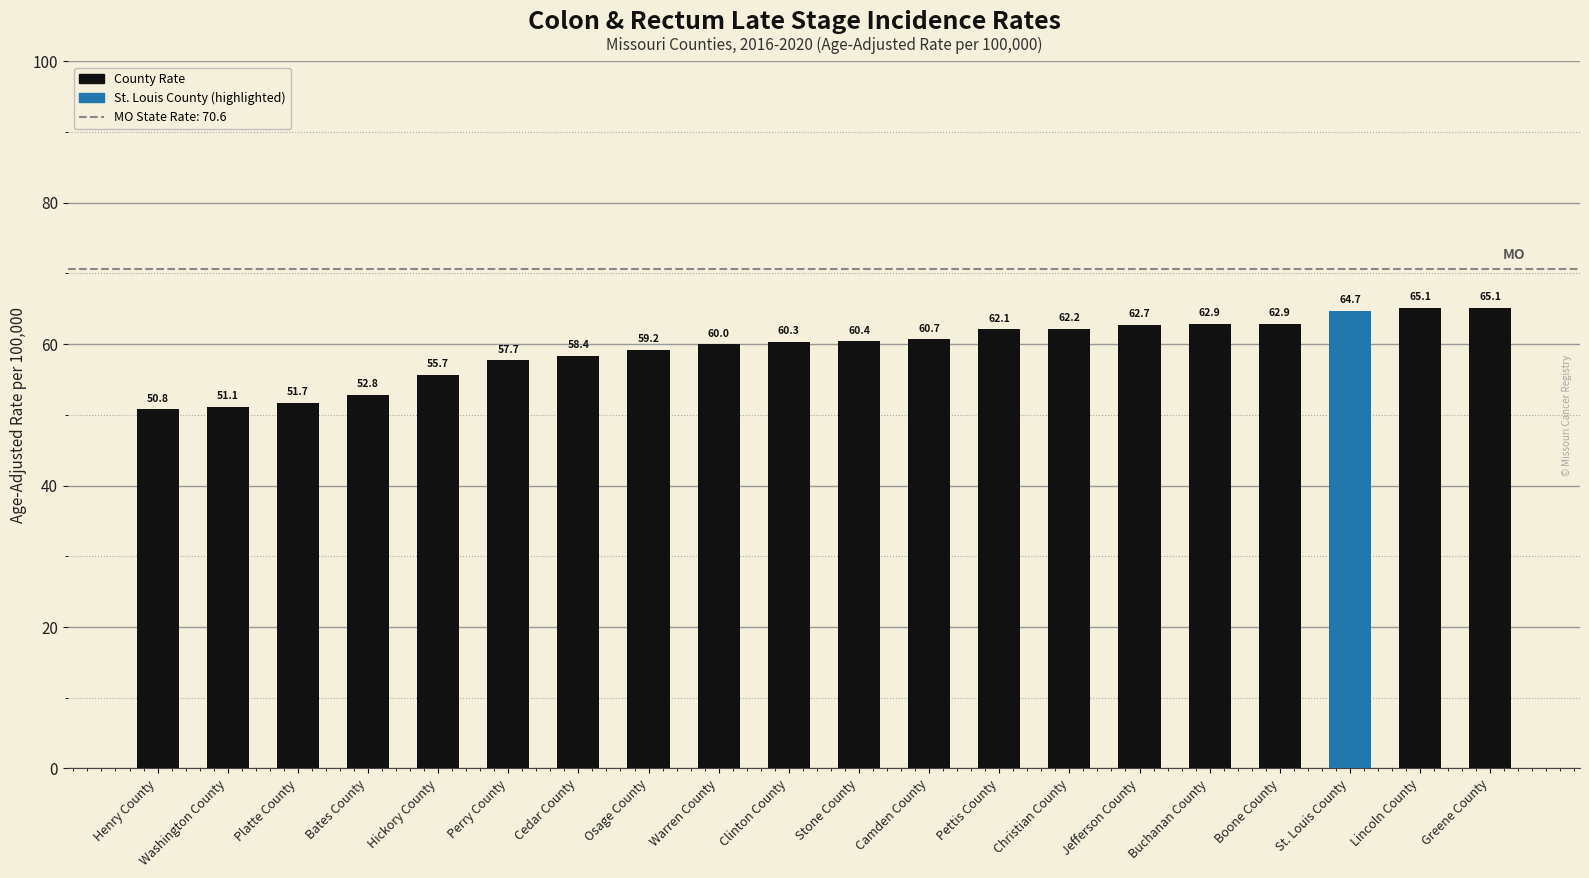

What is the difference between the maximum and minimum values?

14.3